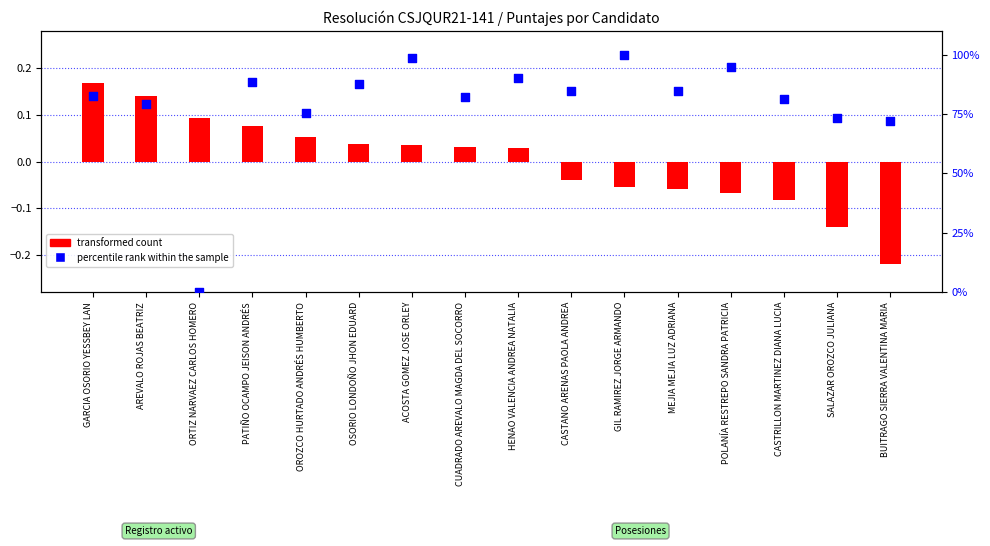

Is the value of transformed count at BUITRAGO SIERRA VALENTINA MARIA greater than the value of percentile rank within the sample at MEJIA MEJIA LUZ ADRIANA?

No